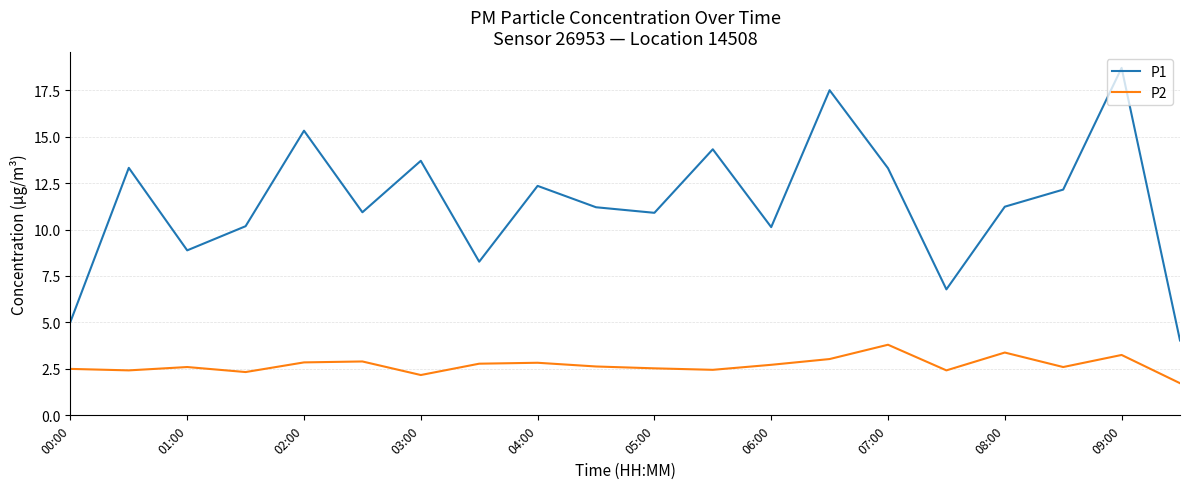

What is the difference between the maximum and minimum values in the P2 series?

2.1